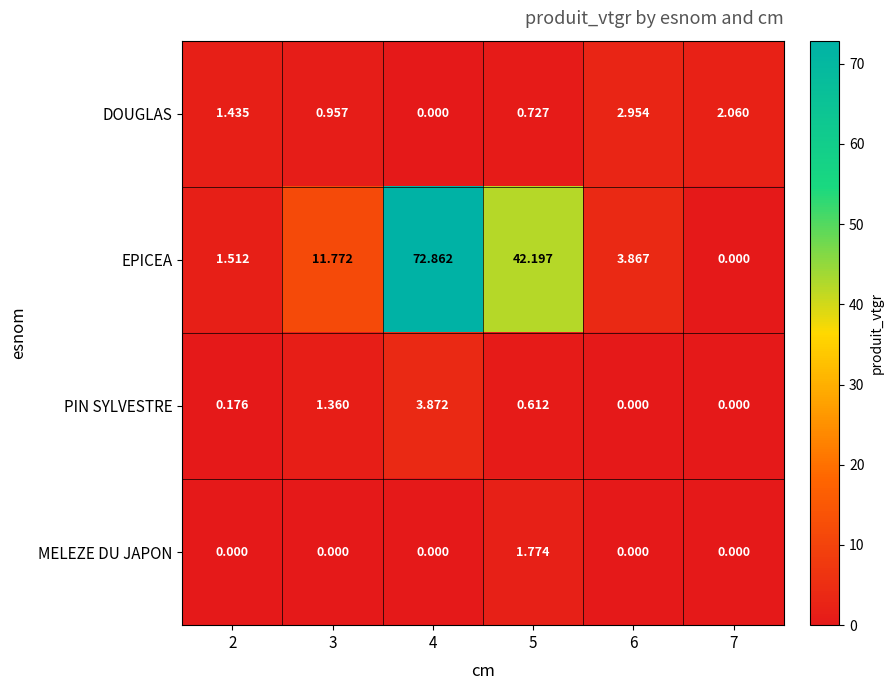

What is the spread (max minus min) of values at 3?

11.8